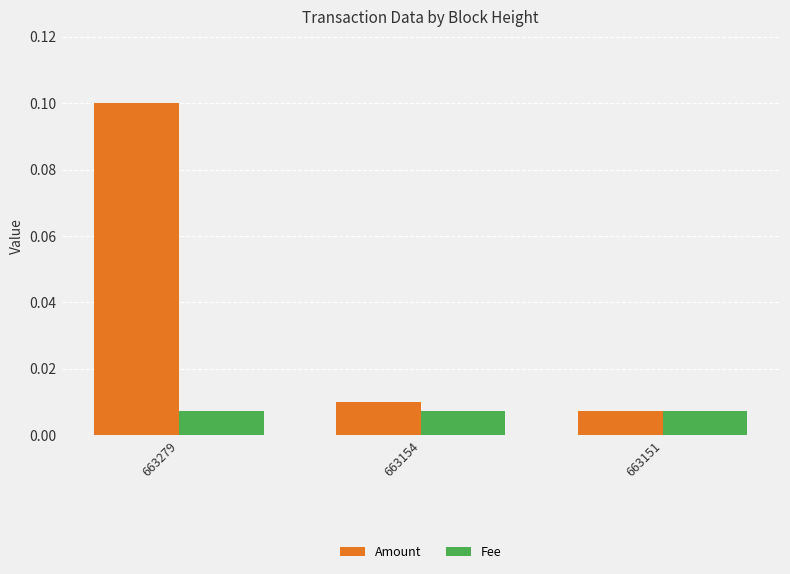

At which label does Amount reach its peak?

663279